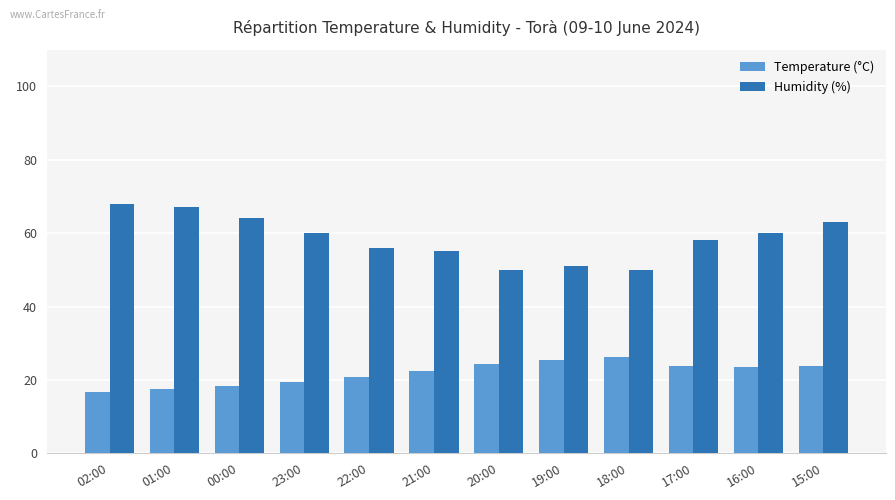

True or false: Humidity (%) has a value of 60.0 at 23:00.

True